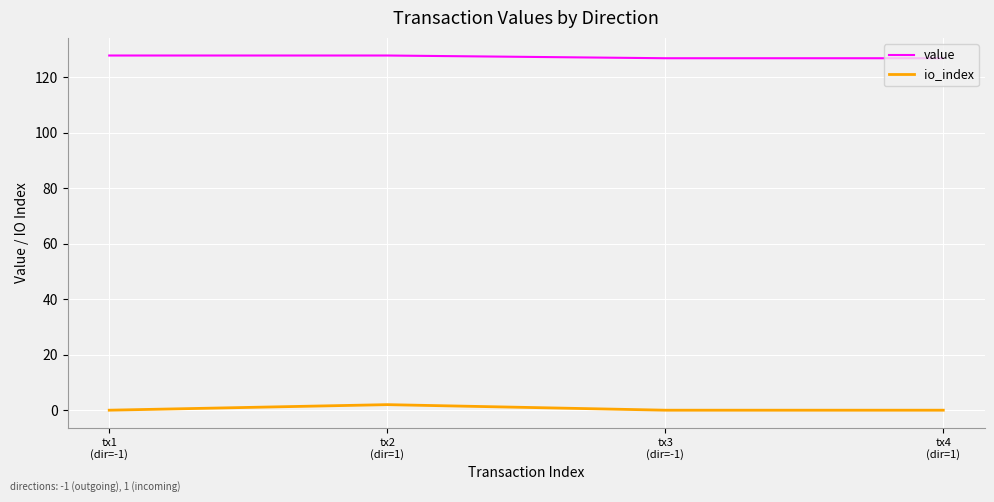

Which series has the largest total across all categories?

value